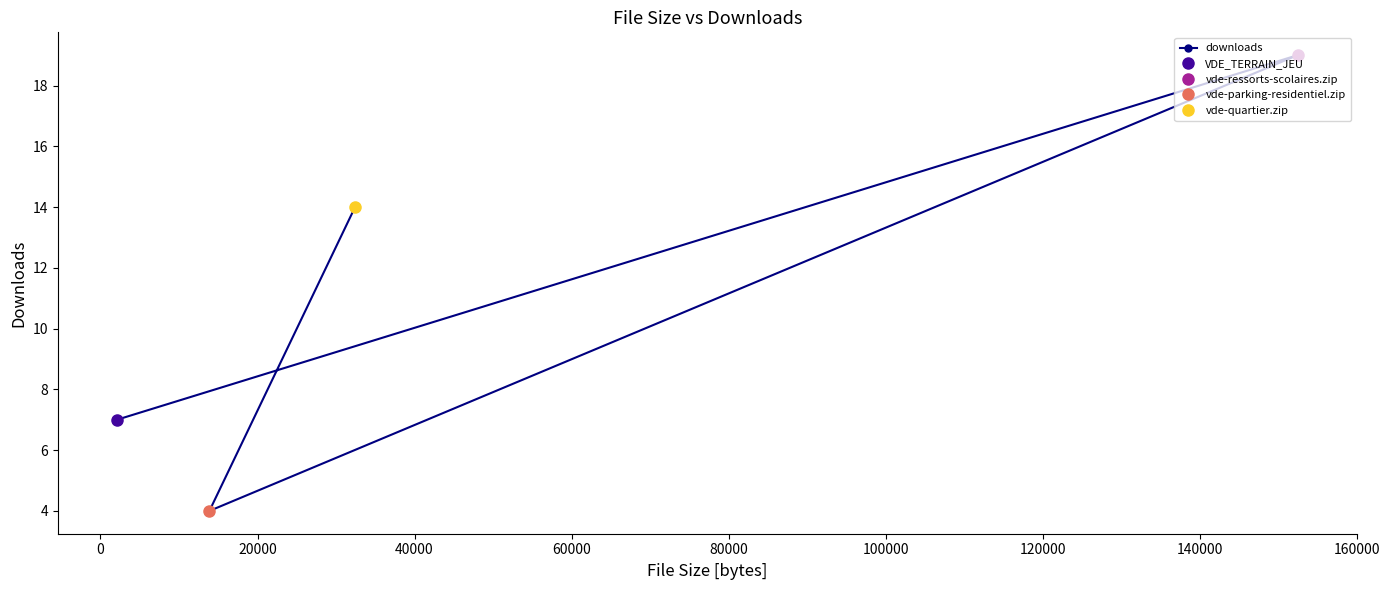

What is the minimum value for downloads?

4